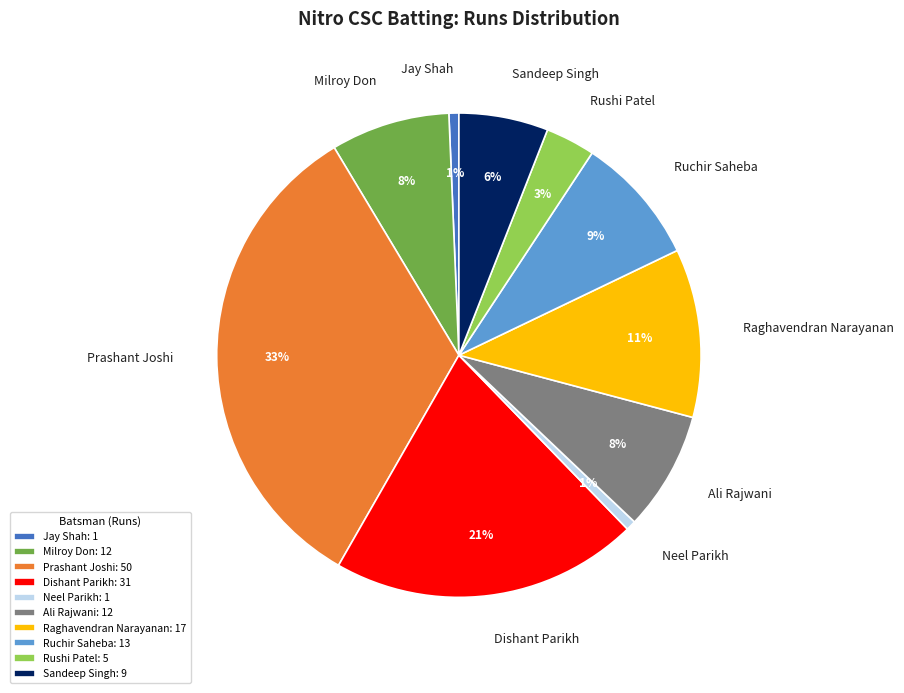

To the nearest percent, what is the difference between the largest and smallest slice percentages?

32%